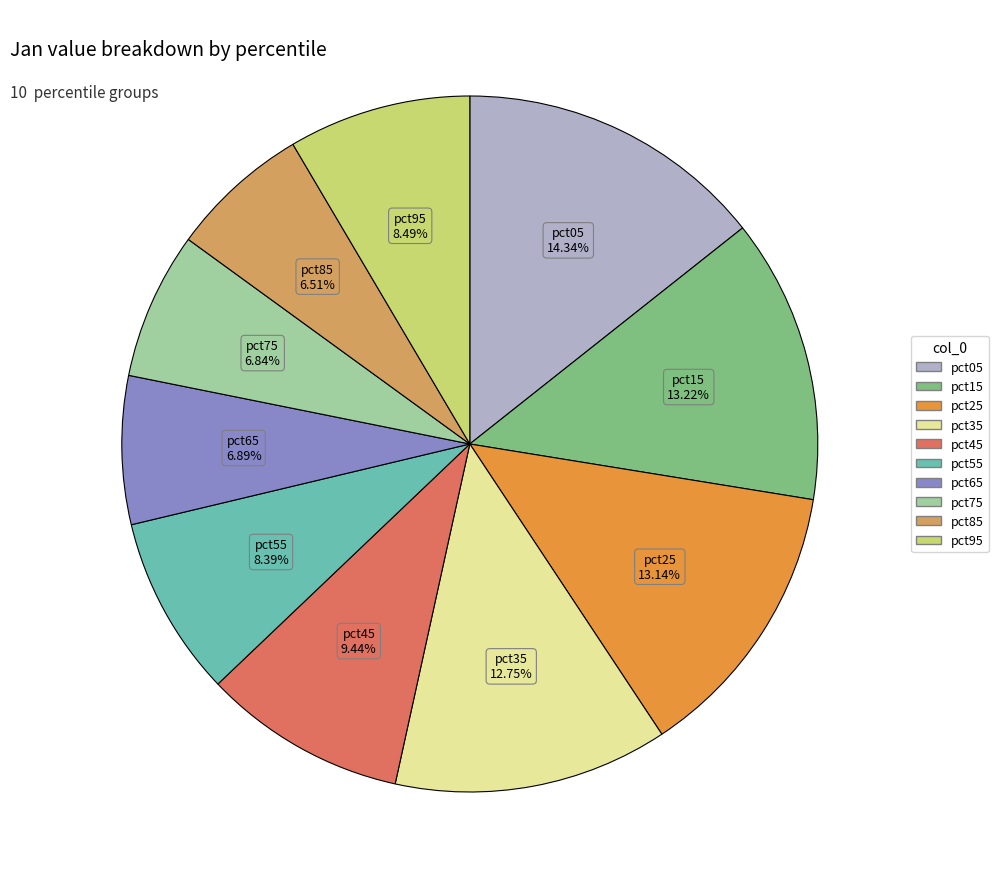

To the nearest percent, what is the average slice percentage?

10%